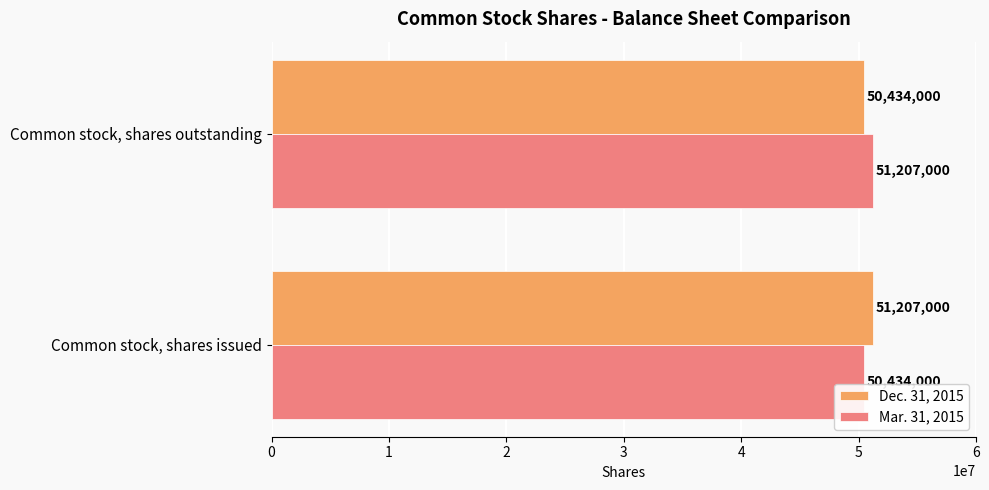

The Dec. 31, 2015 series shows 23583012 at Common stock, shares issued. True or false?

False